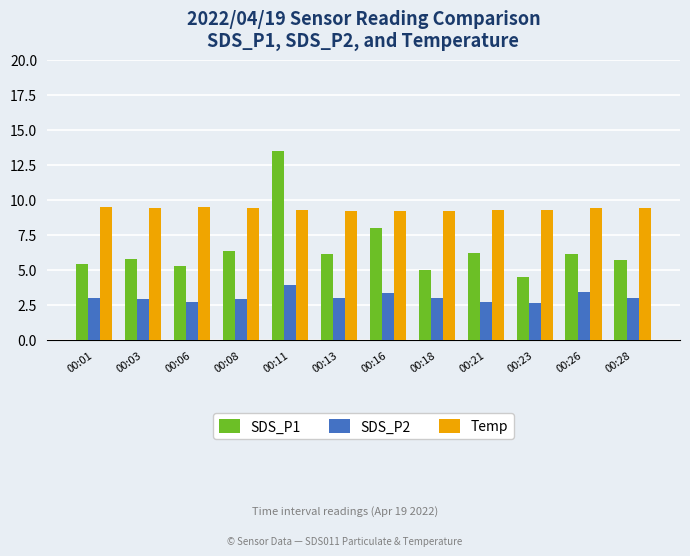

What is the maximum value shown in the chart?

13.5